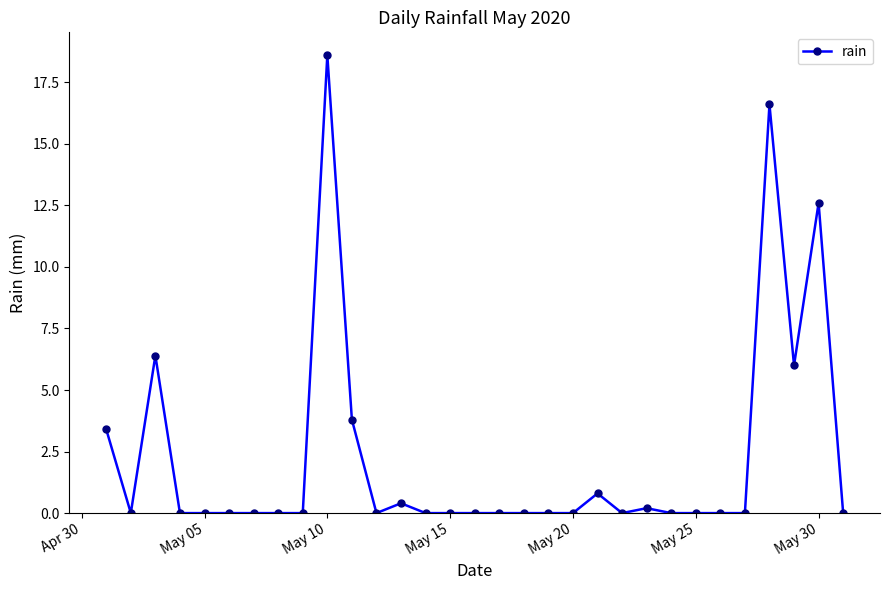

What is the greatest value displayed?

18.6